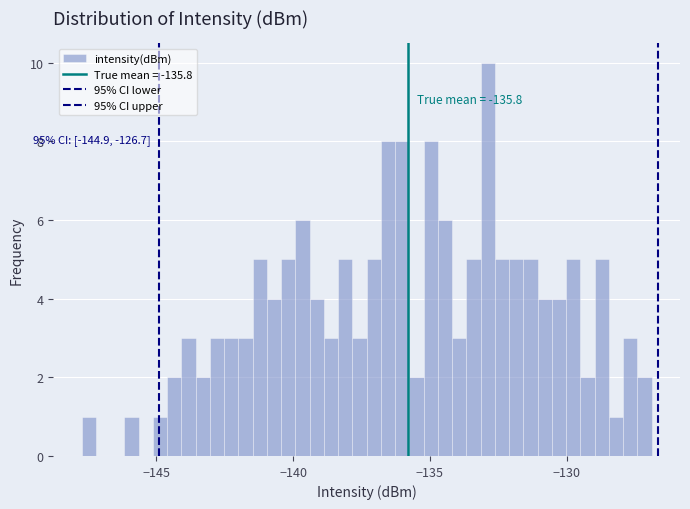

Read against the x-axis, roughly where is the centre of the tallest bar?

-133.0